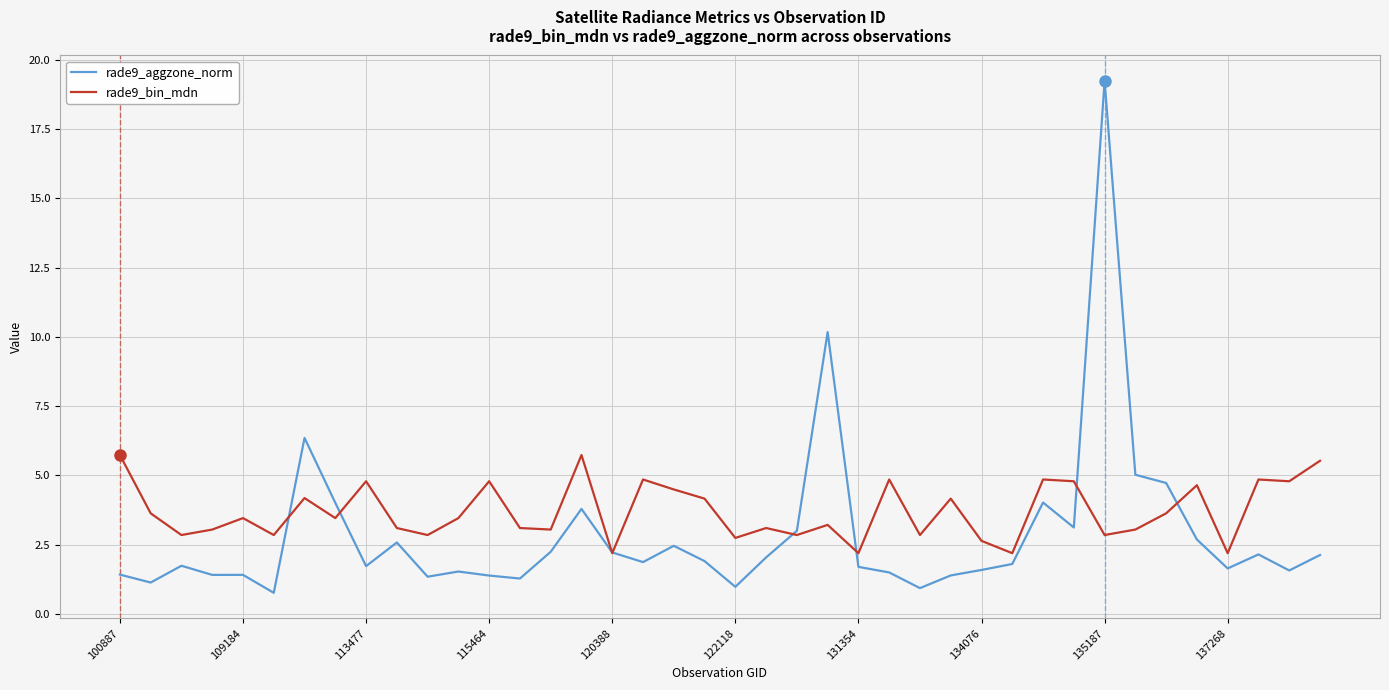

What is the maximum value shown in the chart?

19.2